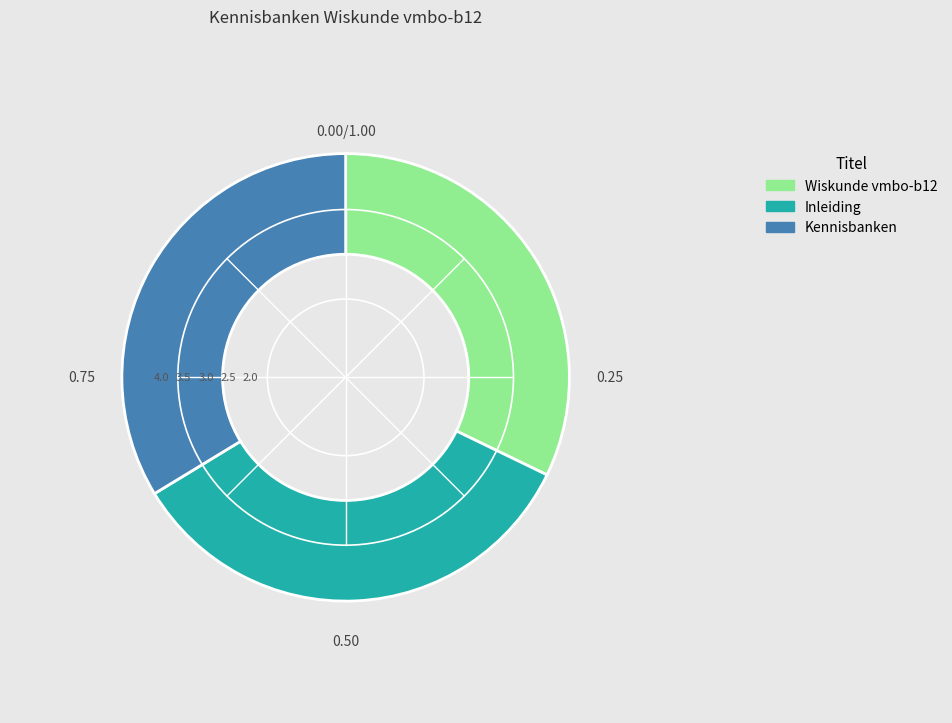

Do Wiskunde vmbo-b12 and Kennisbanken together represent more than half of the pie?

Yes